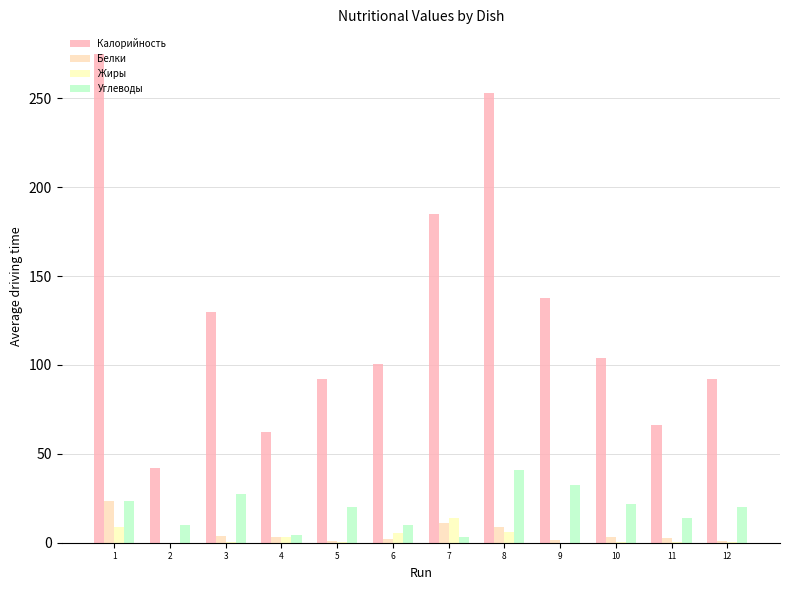

Which label corresponds to the largest value in the chart?

1